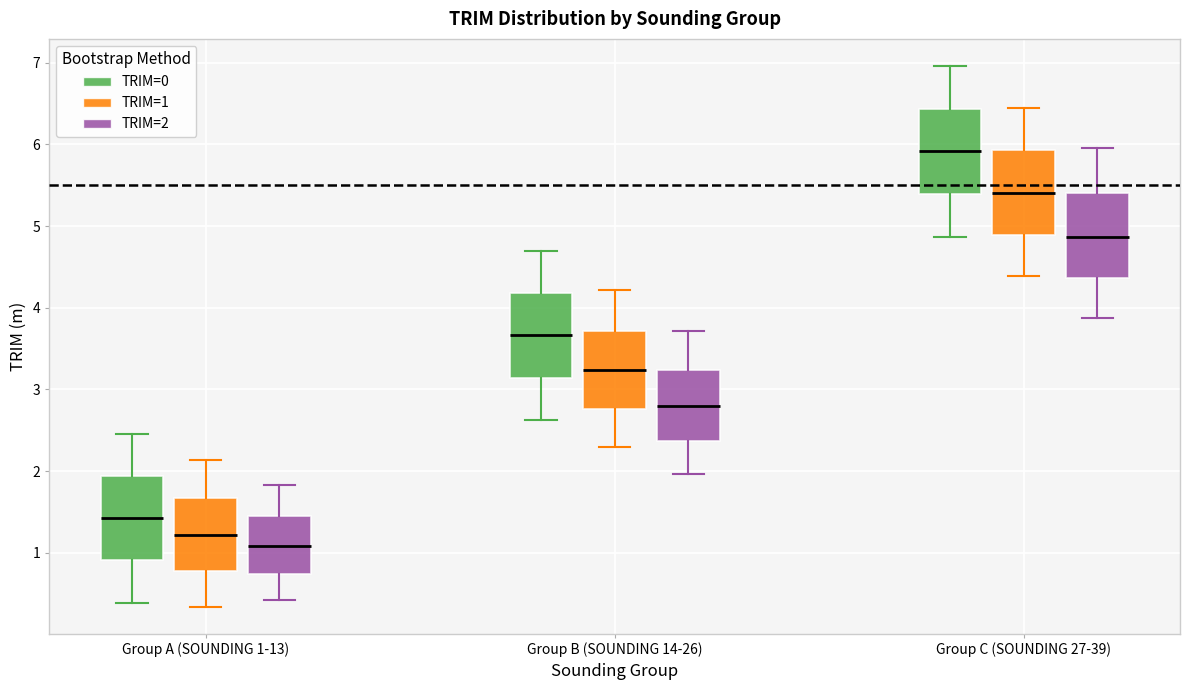

Which box has the highest median line?

Group C (SOUNDING 27-39) (TRIM=0)